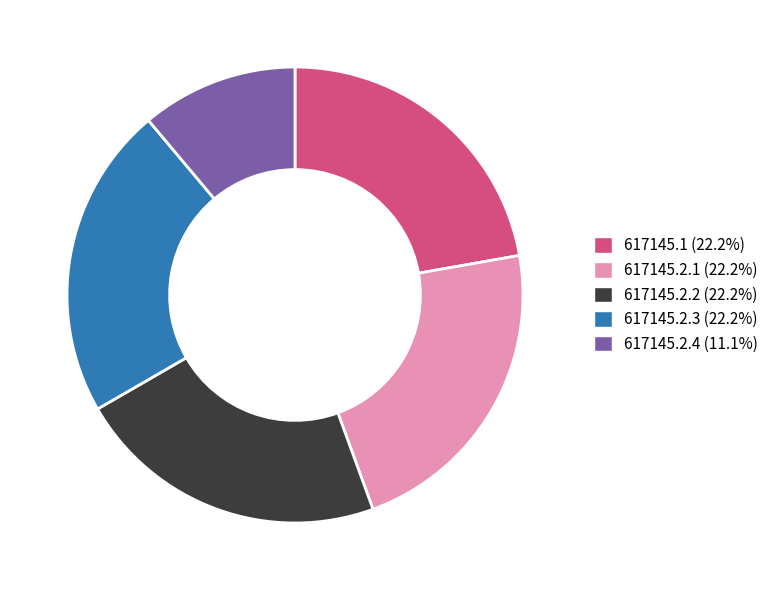

Approximately how many times larger is the value at 617145.1 compared to 617145.2.2?

1.0